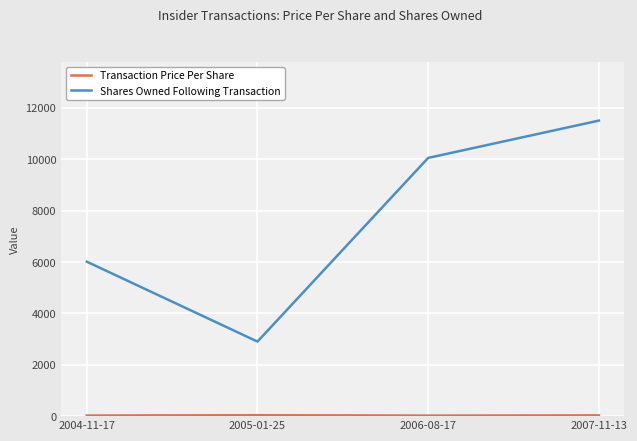

Which series has the largest total across all categories?

Shares Owned Following Transaction